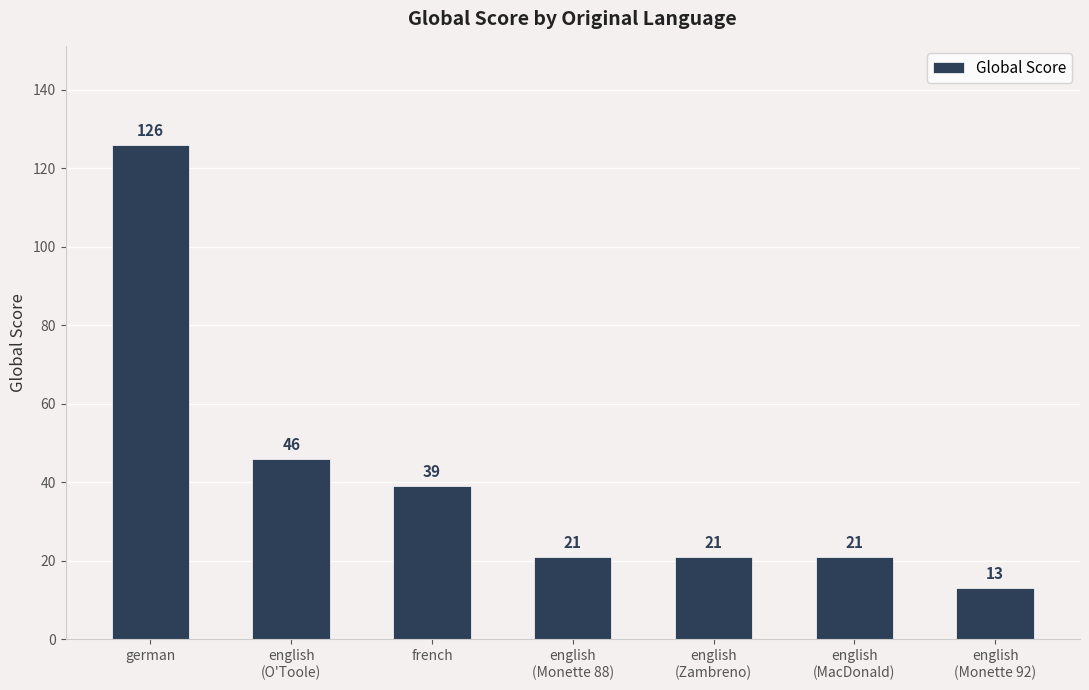

Approximately how many times larger is the value at english
(Monette 88) compared to french?

0.5